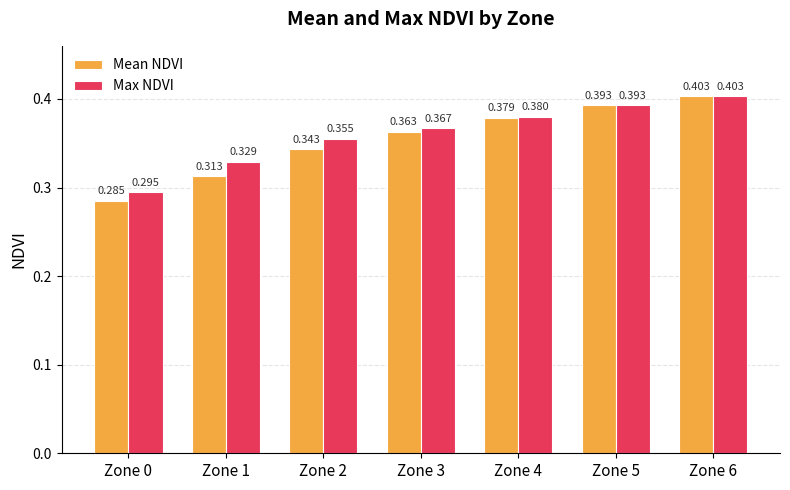

Which series changed the most between Zone 0 and Zone 5?

Mean NDVI